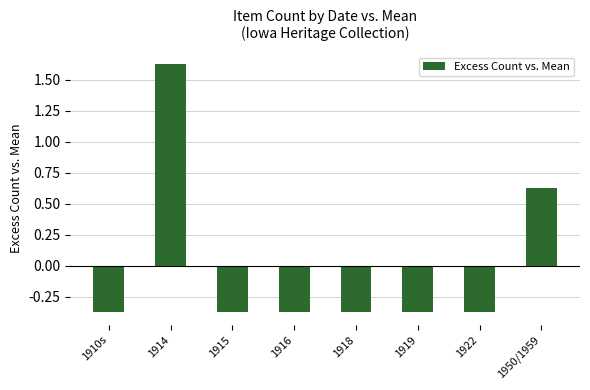

At which label does the data first exceed 0?

1914